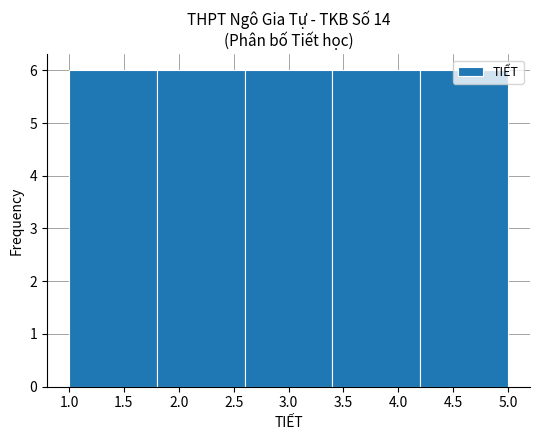

Reading left to right, list every bar in this chart as the range it spans on the x-axis followed by its height. The values are not printed on the chart, so give them approximately, as read against the axis.

1.0 to 1.8: 6
1.8 to 2.6: 6
2.6 to 3.4: 6
3.4 to 4.2: 6
4.2 to 5.0: 6